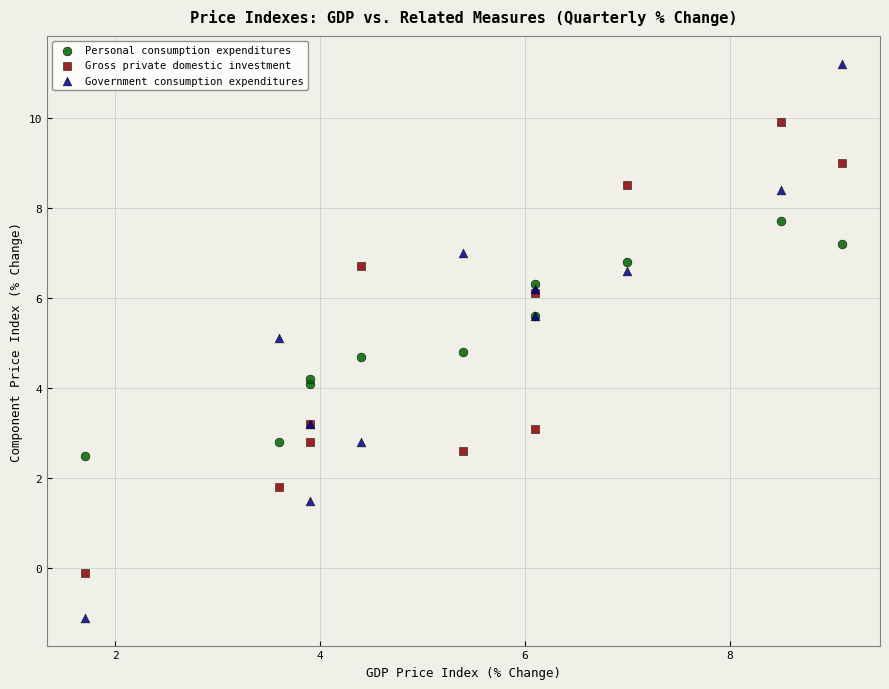

What are all the series names shown in the legend?

Personal consumption expenditures, Gross private domestic investment, Government consumption expenditures